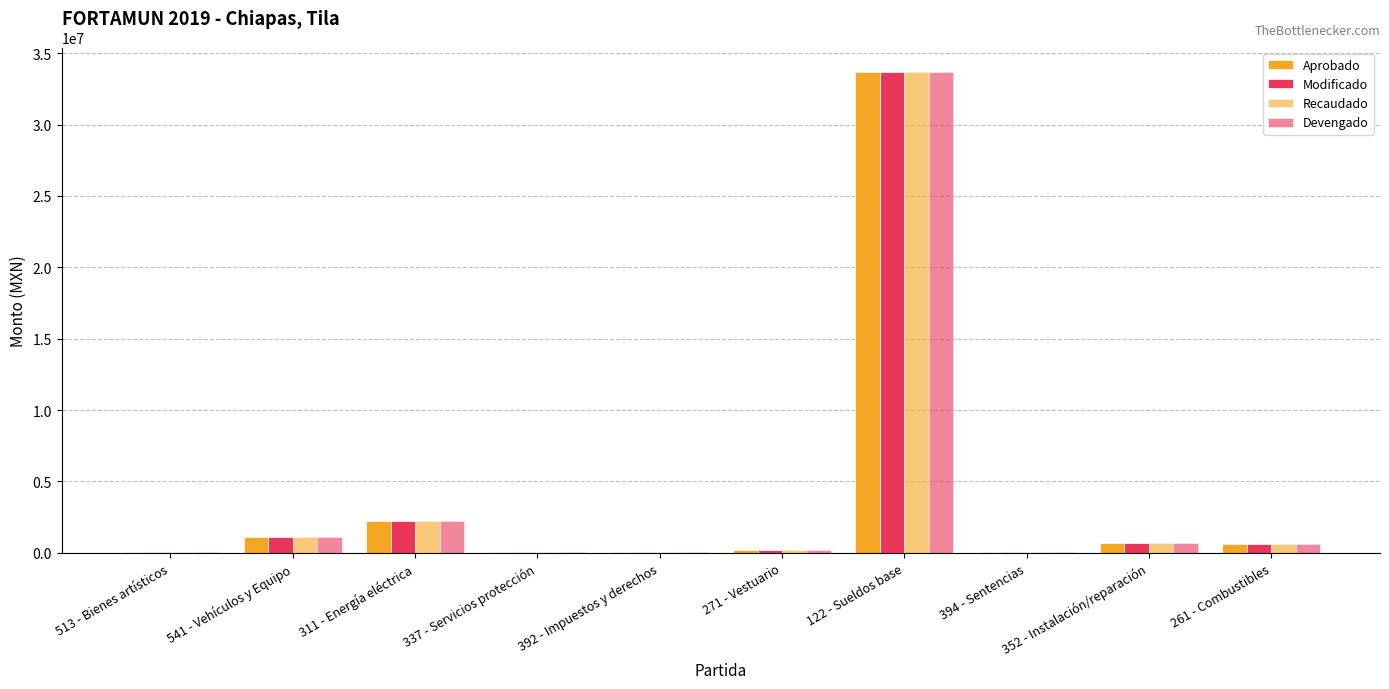

How many values in the Aprobado series exceed 631591?

5